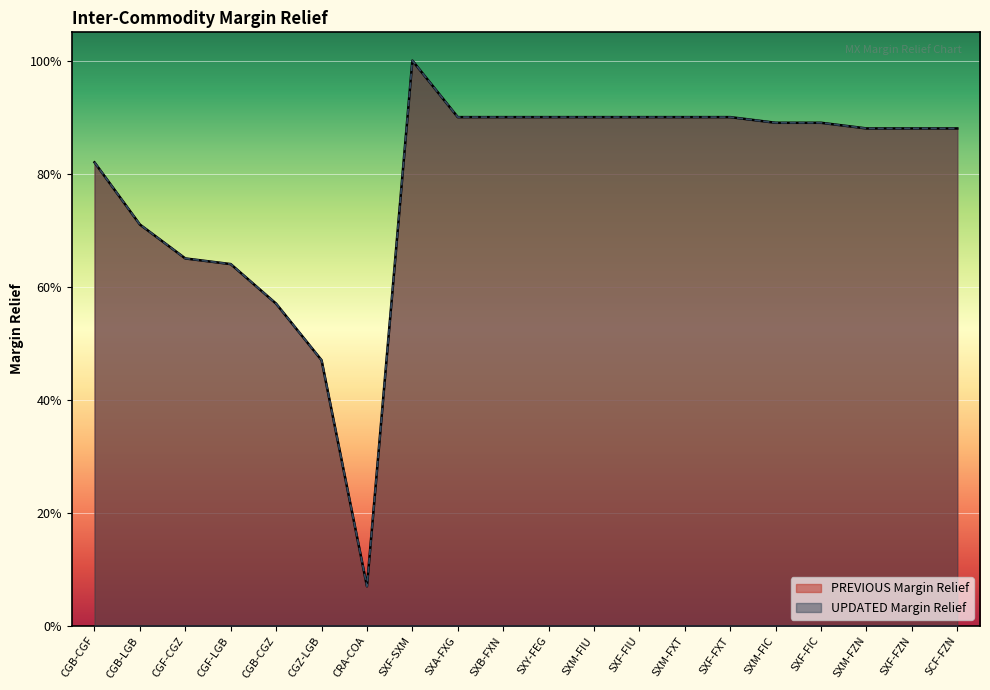

Reading left to right, what are all the values shown in this chart?

PREVIOUS Margin Relief: 0.8	0.7	0.7	0.6	0.6	0.5	0.1	1.0	0.9	0.9	0.9	0.9	0.9	0.9	0.9	0.9	0.9	0.9	0.9	0.9
UPDATED Margin Relief: 0.8	0.7	0.7	0.6	0.6	0.5	0.1	1.0	0.9	0.9	0.9	0.9	0.9	0.9	0.9	0.9	0.9	0.9	0.9	0.9